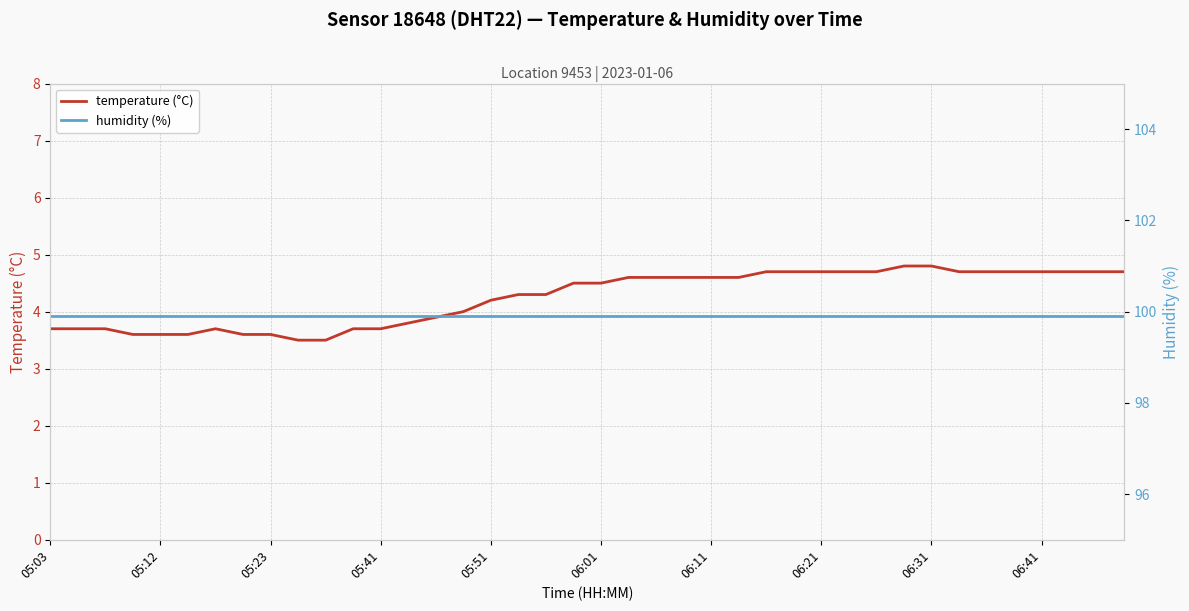

Reading right to left, list all the values displayed in this chart.

temperature (°C): 4.7	4.7	4.7	4.7	4.7	4.7	4.7	4.8	4.8	4.7	4.7	4.7	4.7	4.7	4.6	4.6	4.6	4.6	4.6	4.5	4.5	4.3	4.3	4.2	4.0	3.9	3.8	3.7	3.7	3.5	3.5	3.6	3.6	3.7	3.6	3.6	3.6	3.7	3.7	3.7
humidity (%): 99.9	99.9	99.9	99.9	99.9	99.9	99.9	99.9	99.9	99.9	99.9	99.9	99.9	99.9	99.9	99.9	99.9	99.9	99.9	99.9	99.9	99.9	99.9	99.9	99.9	99.9	99.9	99.9	99.9	99.9	99.9	99.9	99.9	99.9	99.9	99.9	99.9	99.9	99.9	99.9